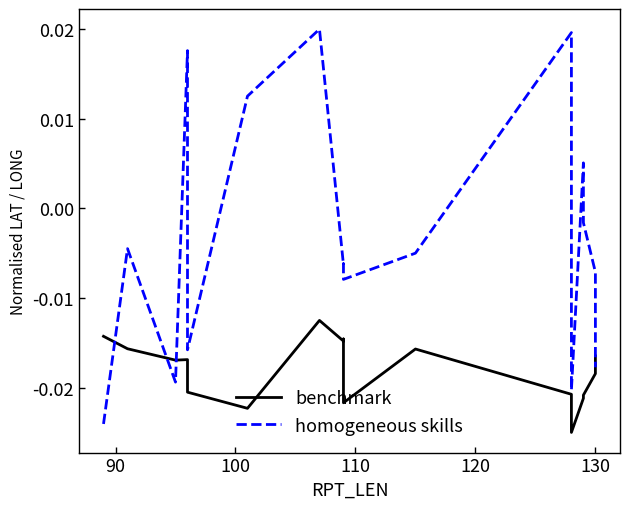

Is this an area chart (filled region under the line)?

No